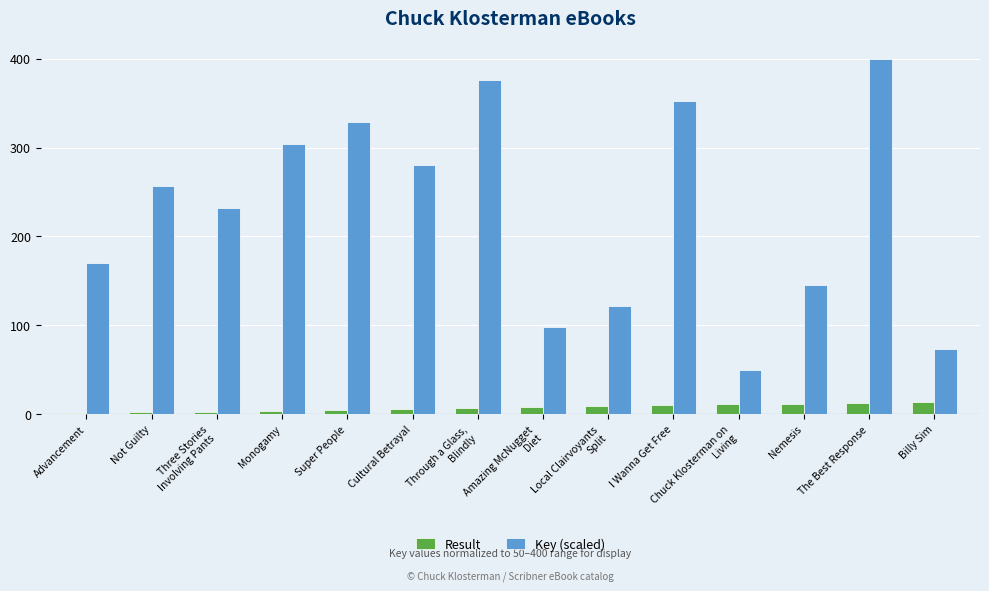

Are the bars horizontal?

No